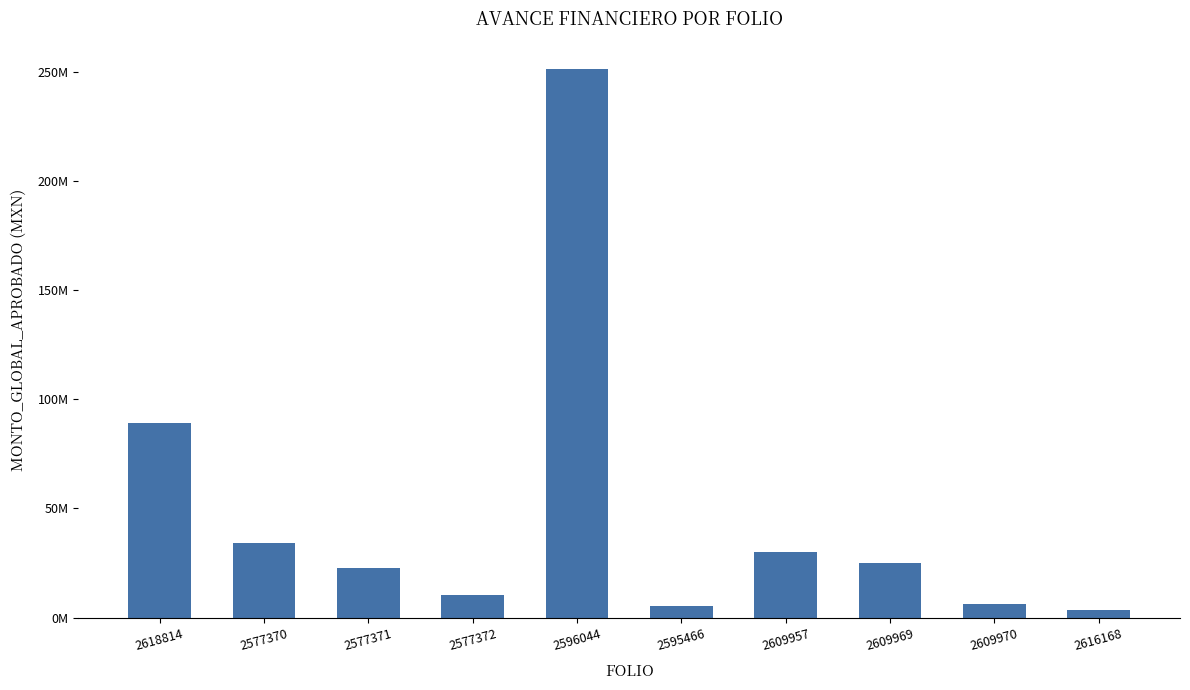

Is it true that the value at 2609970 is 6212038.5?

True